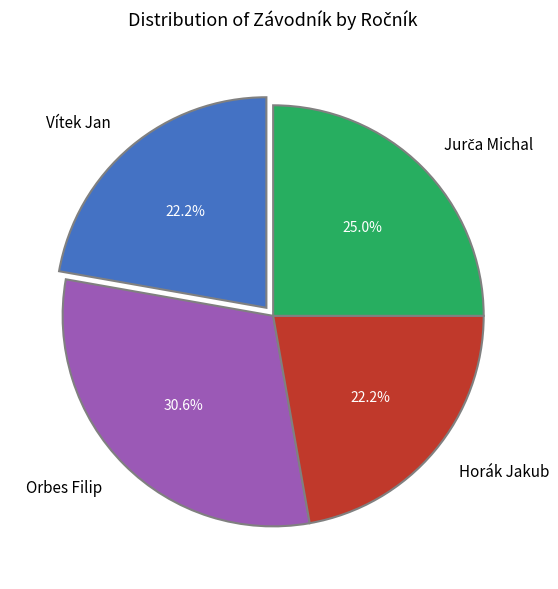

What is the largest slice in the pie chart?

Orbes Filip